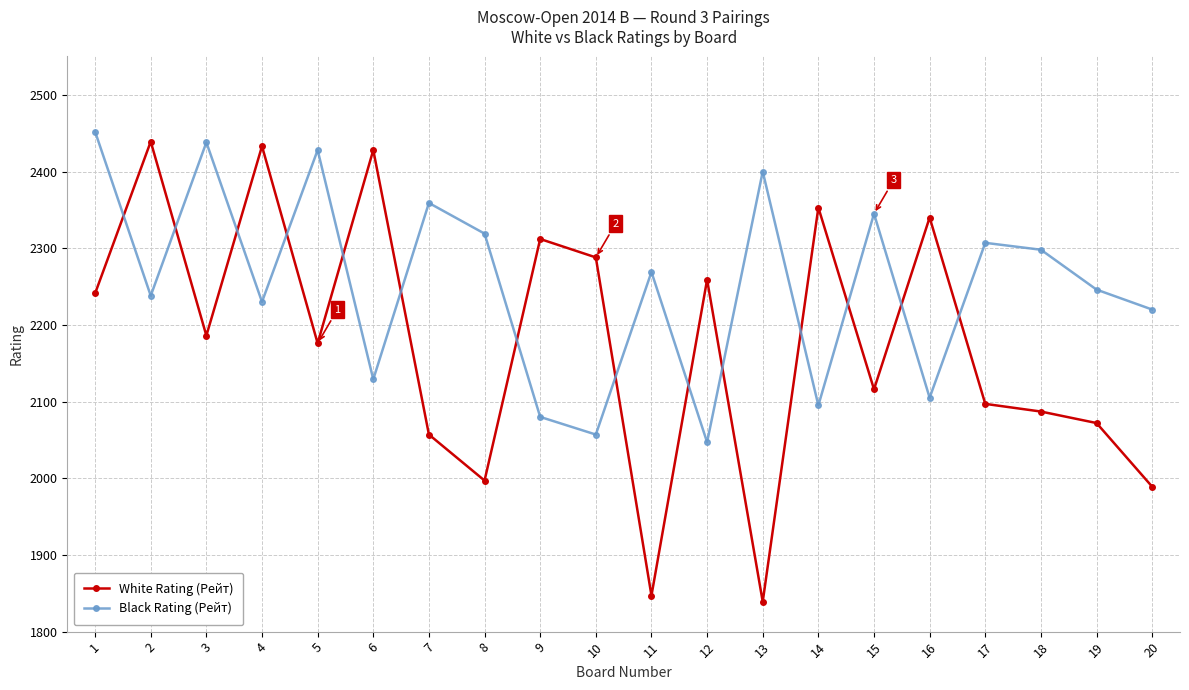

Is the value of Black Rating (Рейт) at 9 greater than the value of White Rating (Рейт) at 12?

No